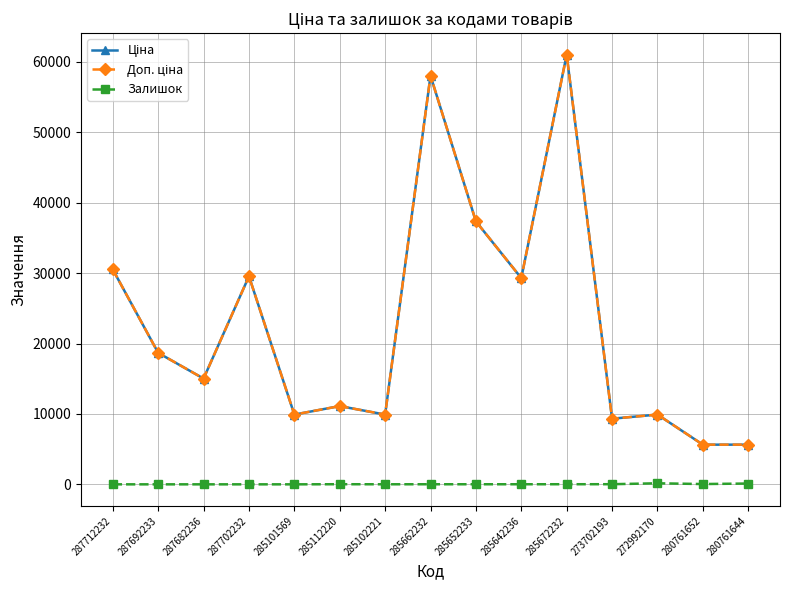

Does the chart have visible grid lines?

Yes